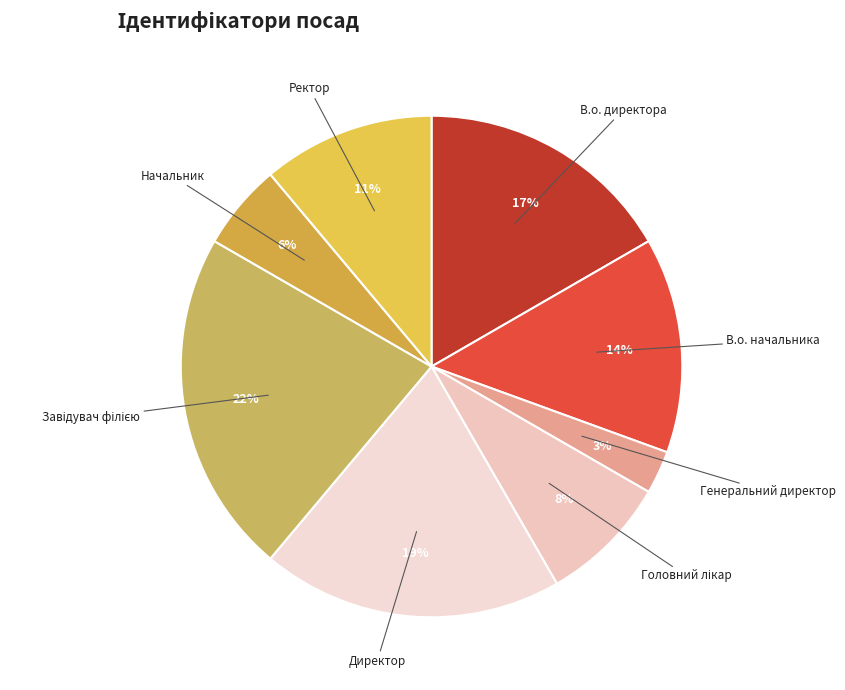

To the nearest percent, what is the average slice percentage?

12%